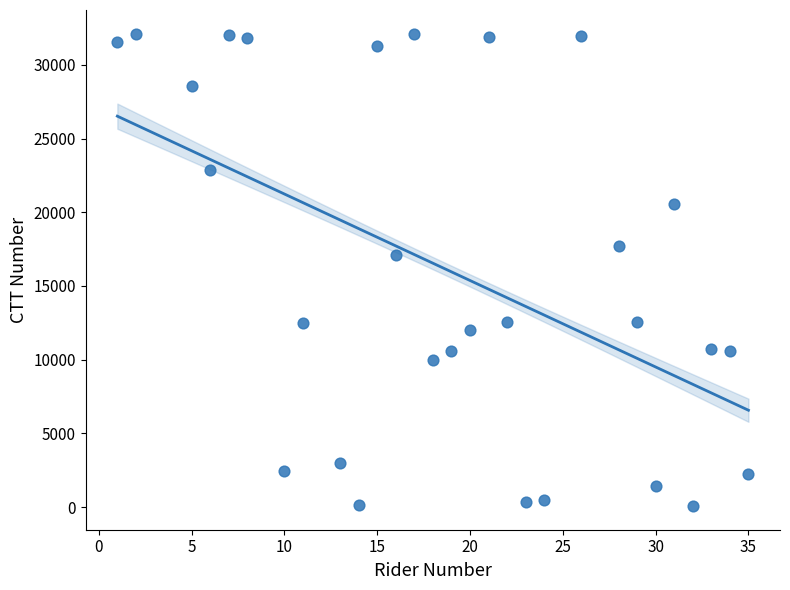

What is the range of X values (max minus min)?

34